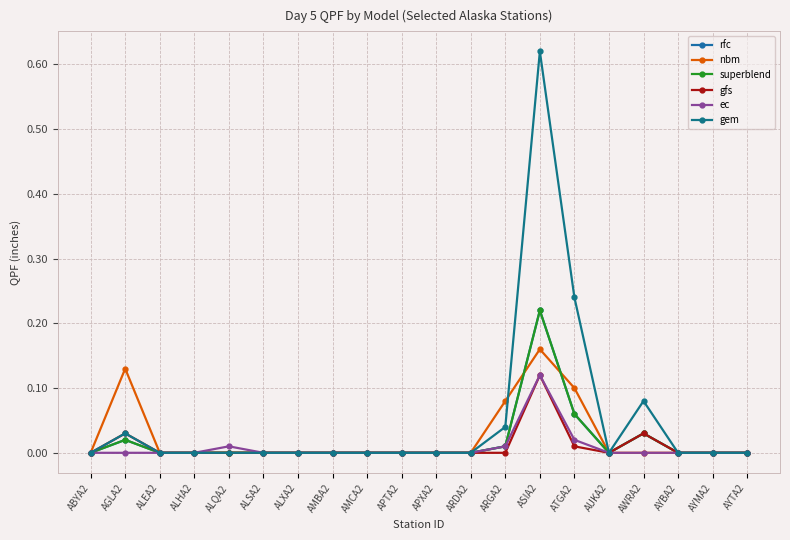

Does the chart have visible grid lines?

Yes